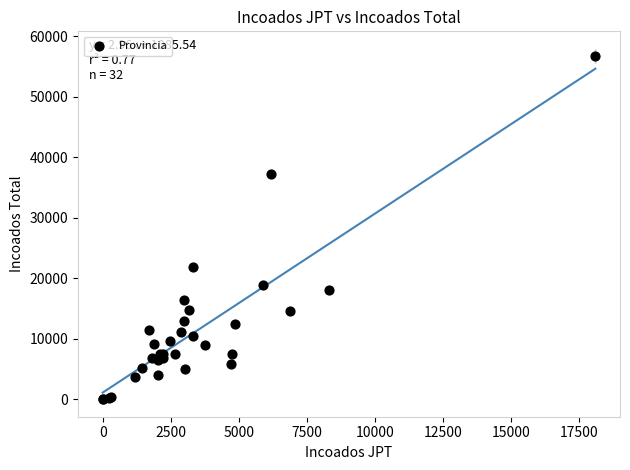

What Y value in the scatter plot is closest to 28407?

21851